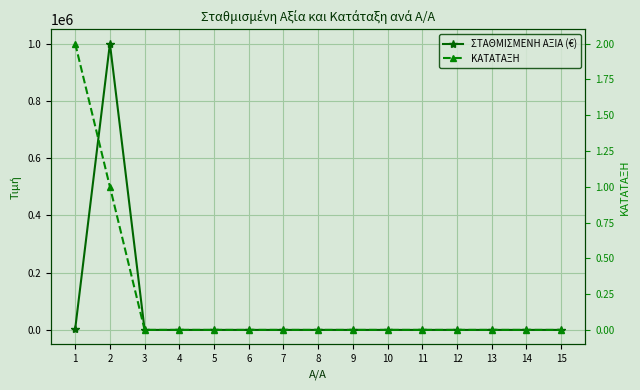

Reading left to right, transcribe all the data shown in this chart.

ΣΤΑΘΜΙΣΜΕΝΗ ΑΞΙΑ (€): 4000	1000000	0	0	0	0	0	0	0	0	0	0	0	0	0
ΚΑΤΑΤΑΞΗ: 2	1	0	0	0	0	0	0	0	0	0	0	0	0	0